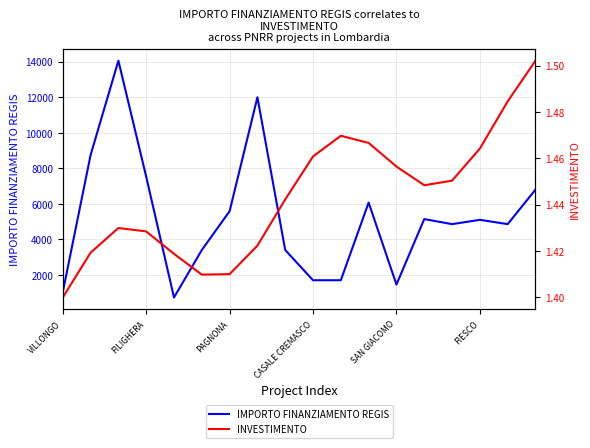

Is it true that IMPORTO FINANZIAMENTO REGIS equals 2852.0 at 17?

False